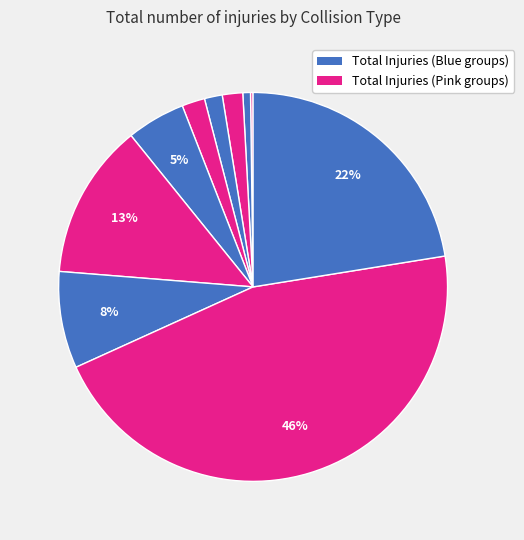

Does any single category account for the majority?

No